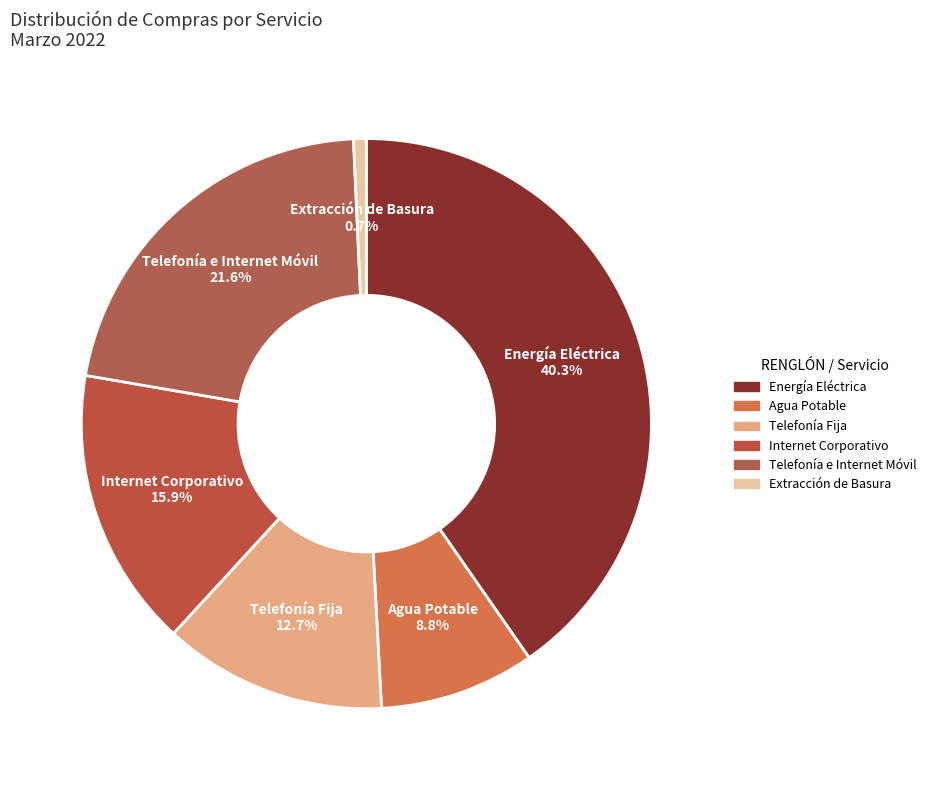

What portion of the pie excludes Agua Potable?

91.2%